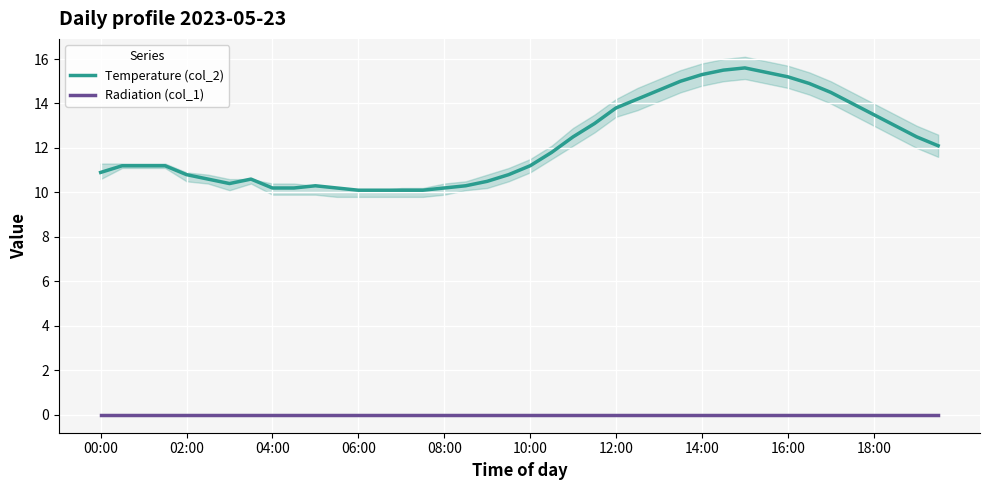

Rank the series at 27 from lowest to highest value.

Radiation (col_1), Temperature (col_2)